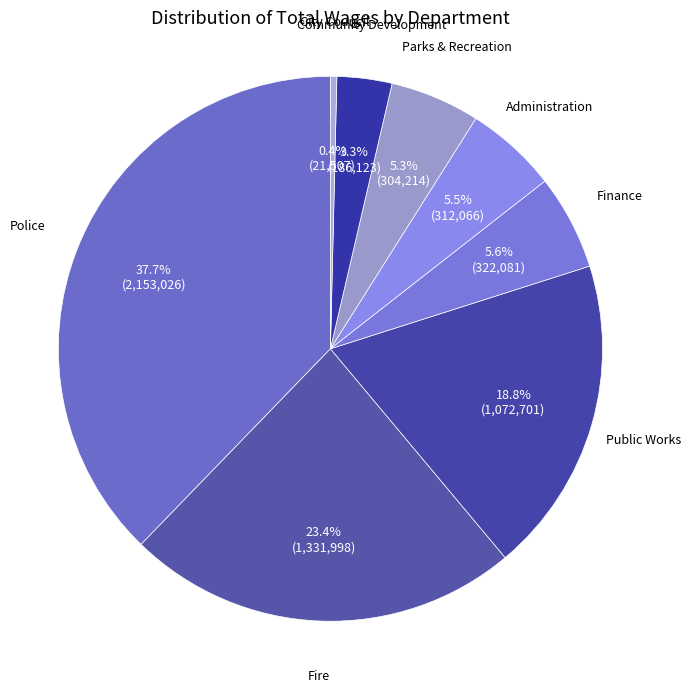

What percentage is NOT represented by Public Works?

81.2%